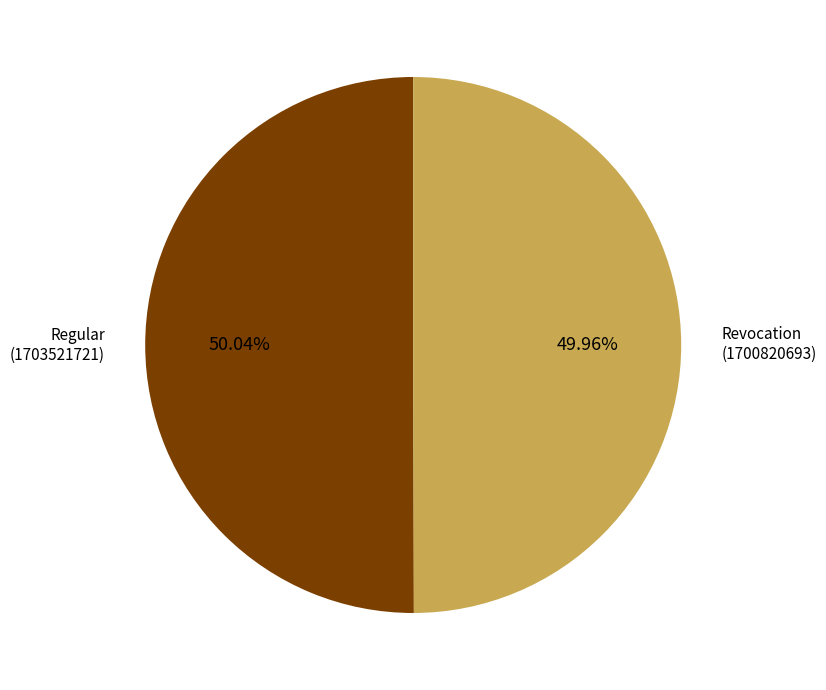

Is the sum of Regular and Revocation greater than half?

Yes